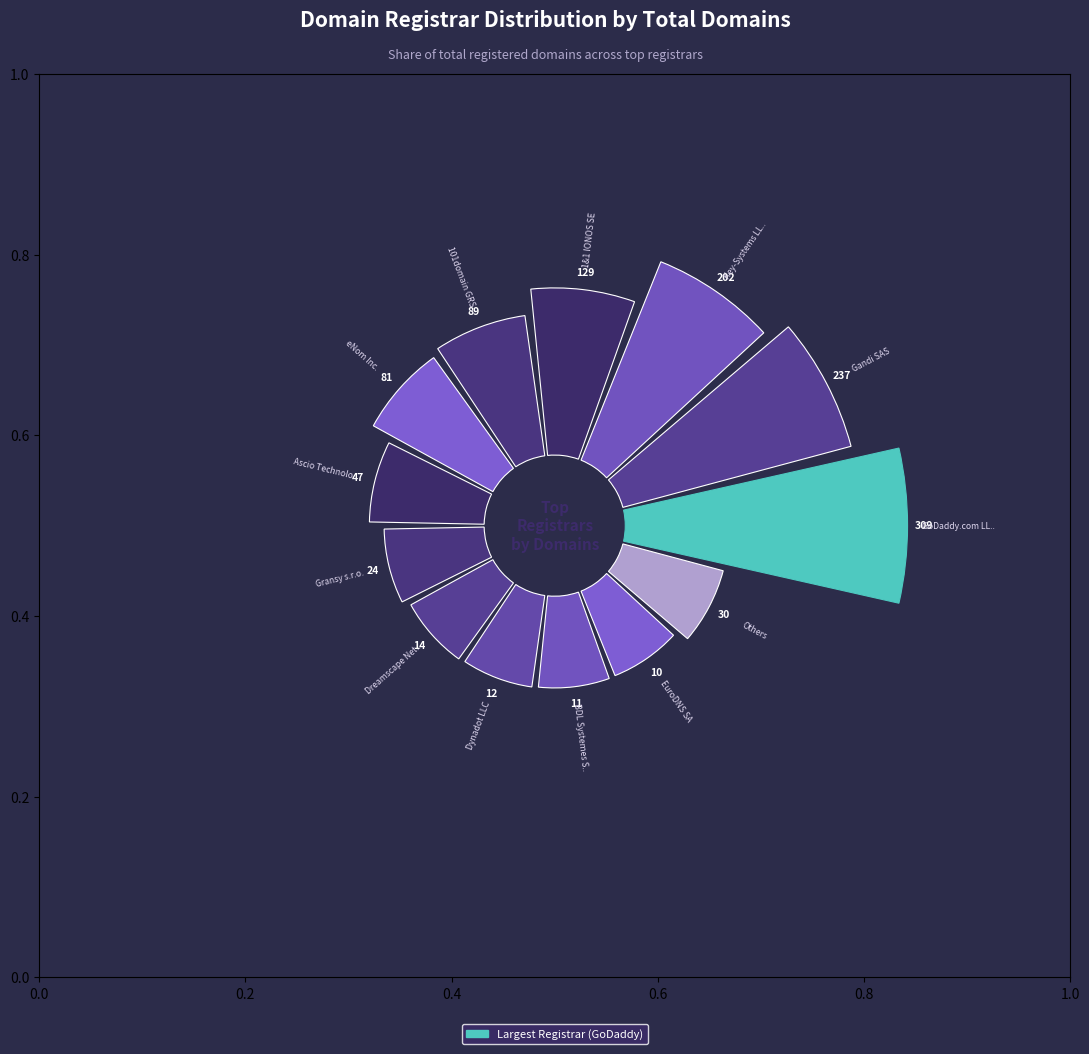

Does any single category account for the majority?

No